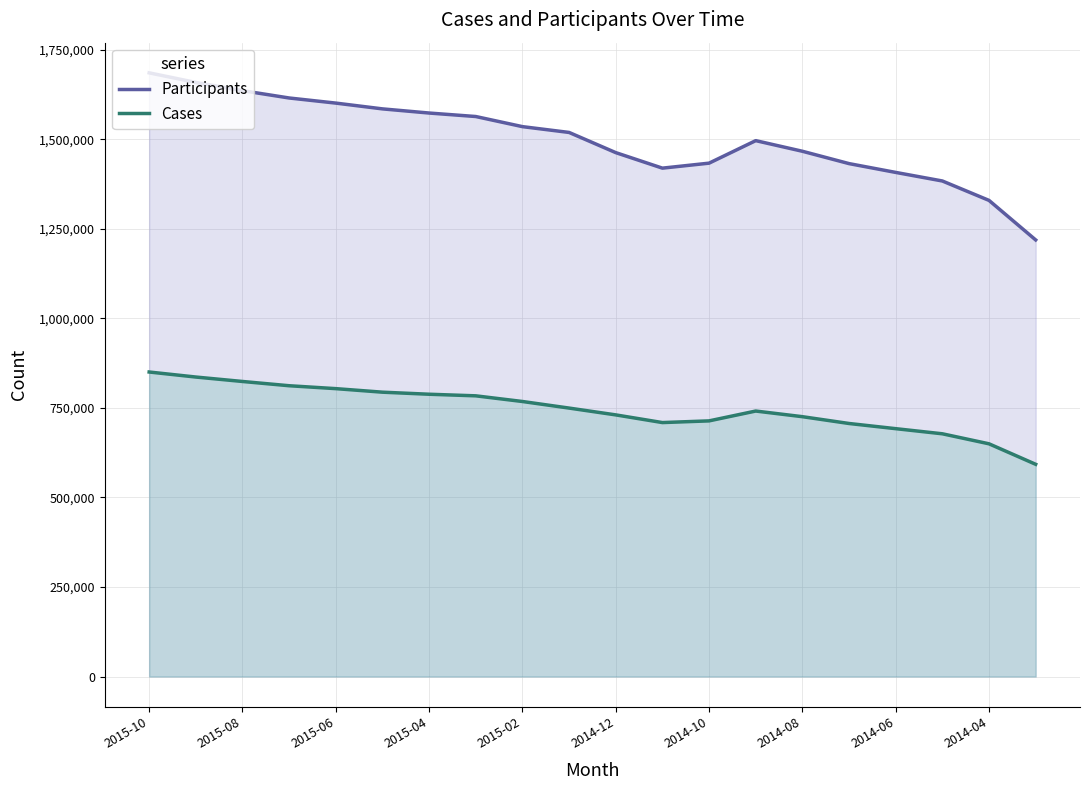

Read the Cases value at 2014-04, to the nearest 50.

649700